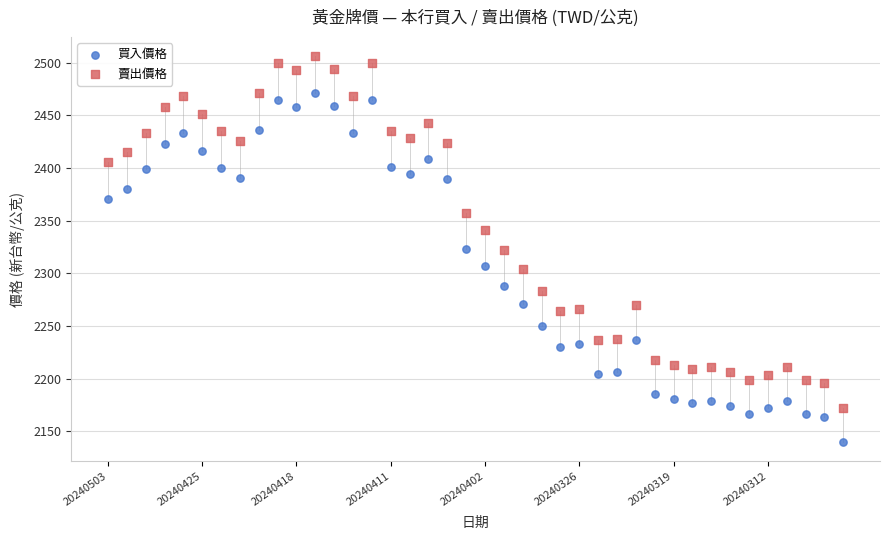

Which series has the largest Y range (max minus min)?

賣出價格